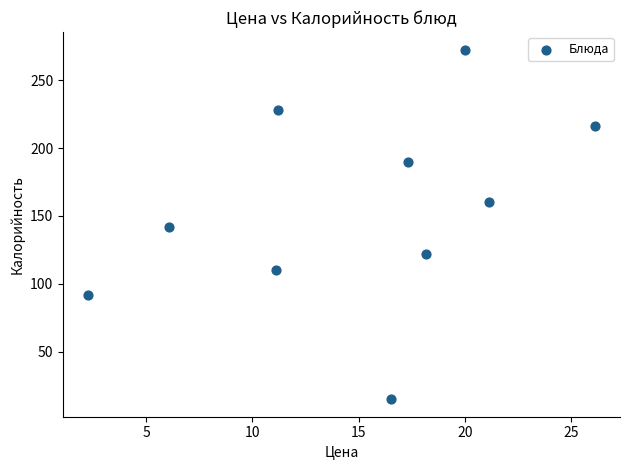

What is the range of X values (max minus min)?

23.8